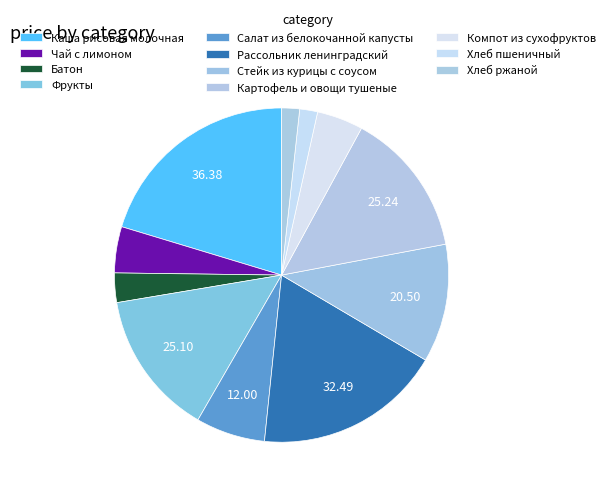

Which slice is the smallest?

Хлеб пшеничный